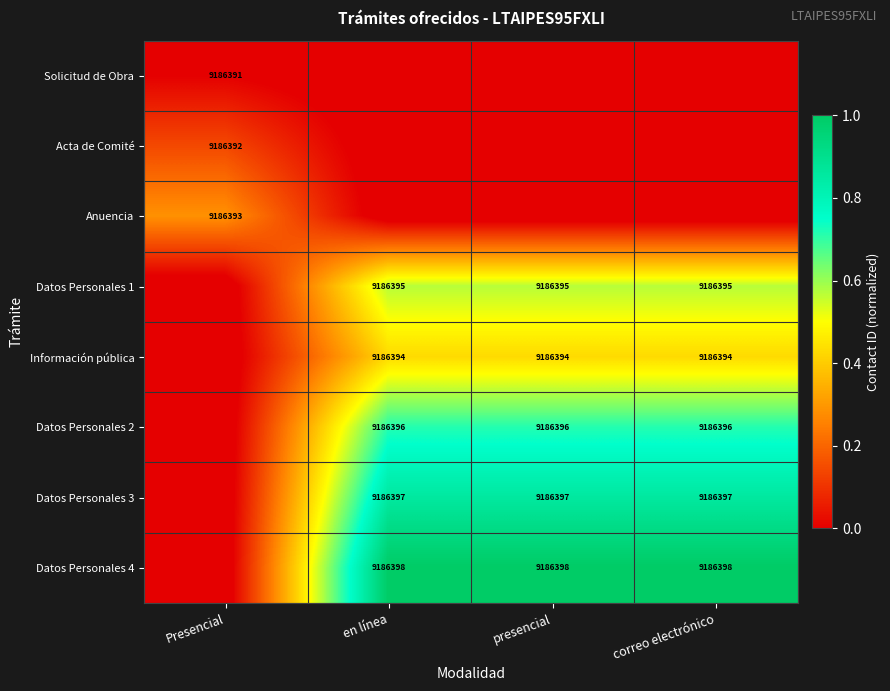

Is it true that Datos Personales 4 equals -0.1 at Presencial?

False